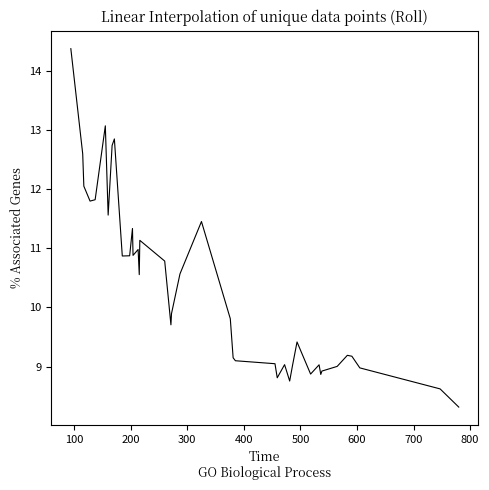

What is the minimum value shown in the chart?

8.3